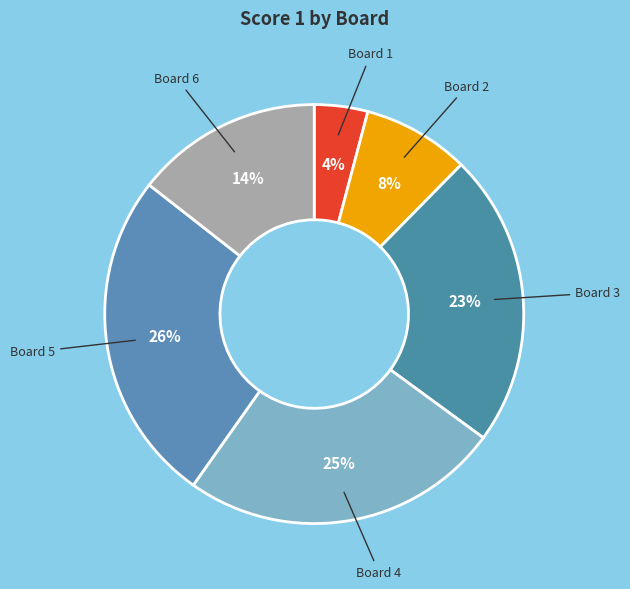

Which category has the biggest portion of the pie?

Board 5